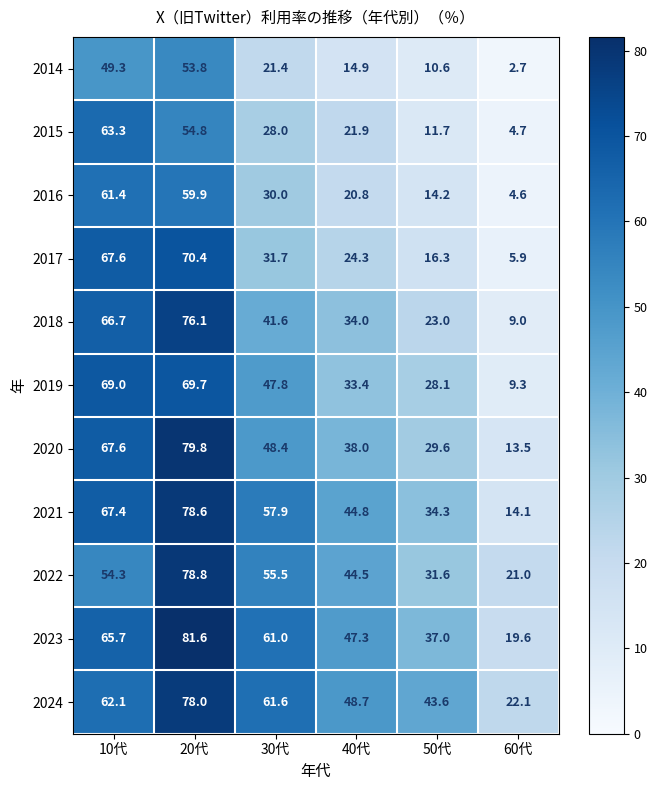

Rank the series by their maximum value, from lowest to highest.

2014, 2016, 2015, 2019, 2017, 2018, 2024, 2021, 2022, 2020, 2023